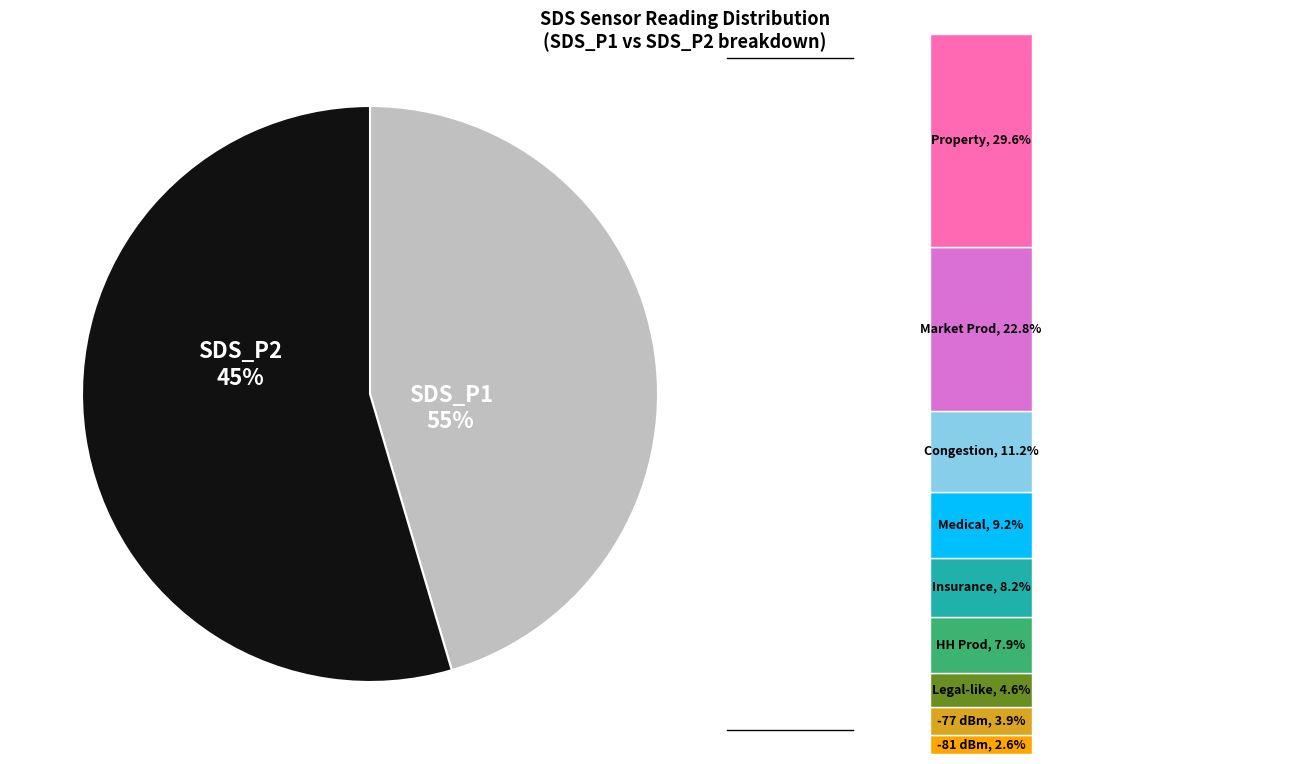

What percentage is the 6 slice, to the nearest percent?

5%